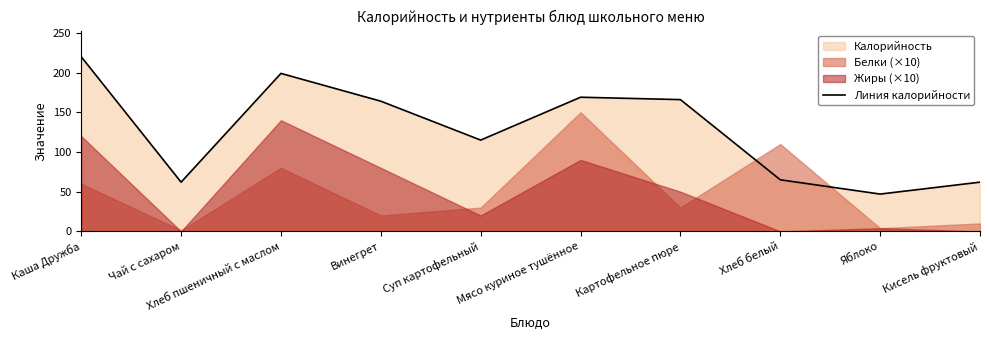

List the labels in order of value, largest first.

Каша Дружба, Хлеб пшеничный с маслом, Мясо куриное тушённое, Картофельное пюре, Винегрет, Суп картофельный, Хлеб белый, Чай с сахаром, Кисель фруктовый, Яблоко